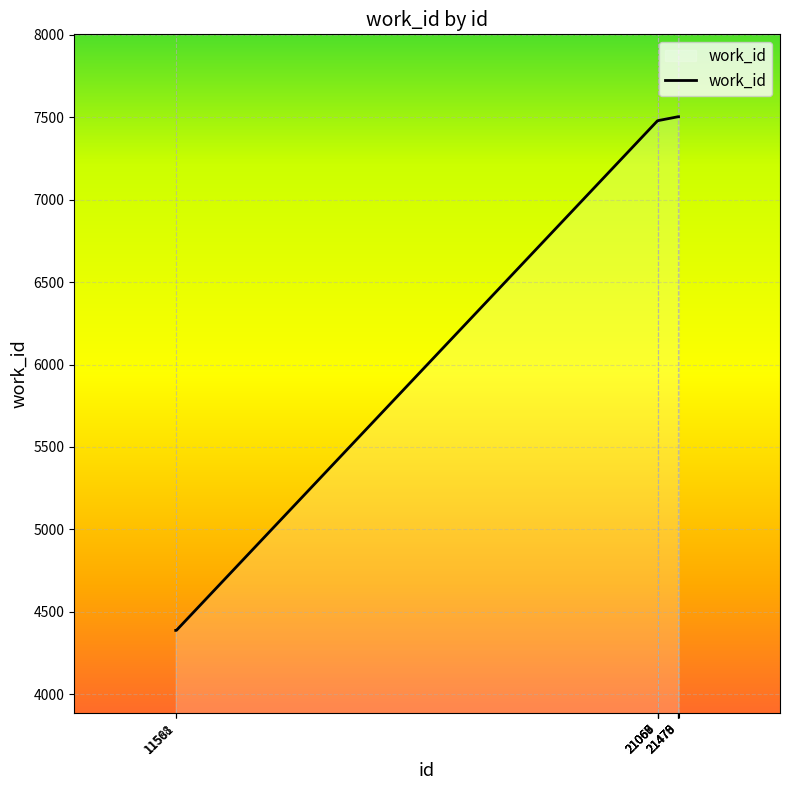

What is the difference between the maximum and second lowest values?

3117